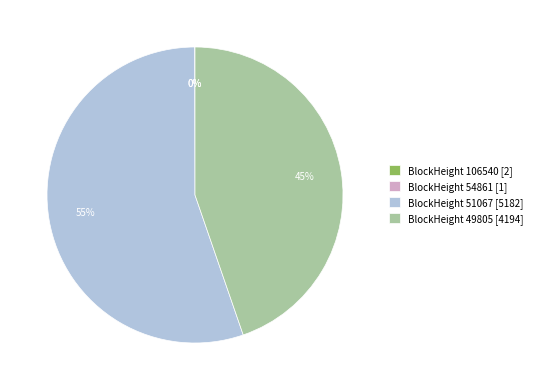

Is BlockHeight 49805 [4194] the majority of the pie?

No